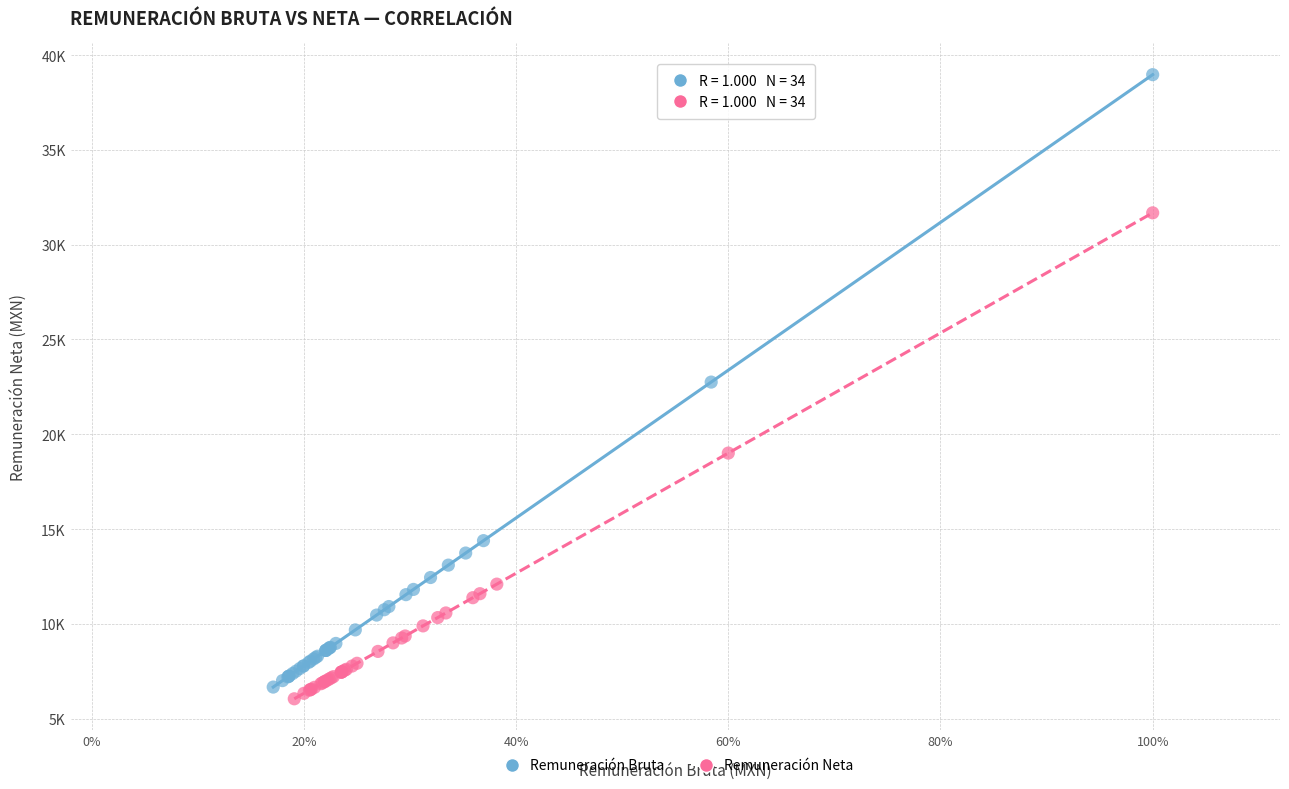

Which series has the largest Y range (max minus min)?

Remuneración Bruta